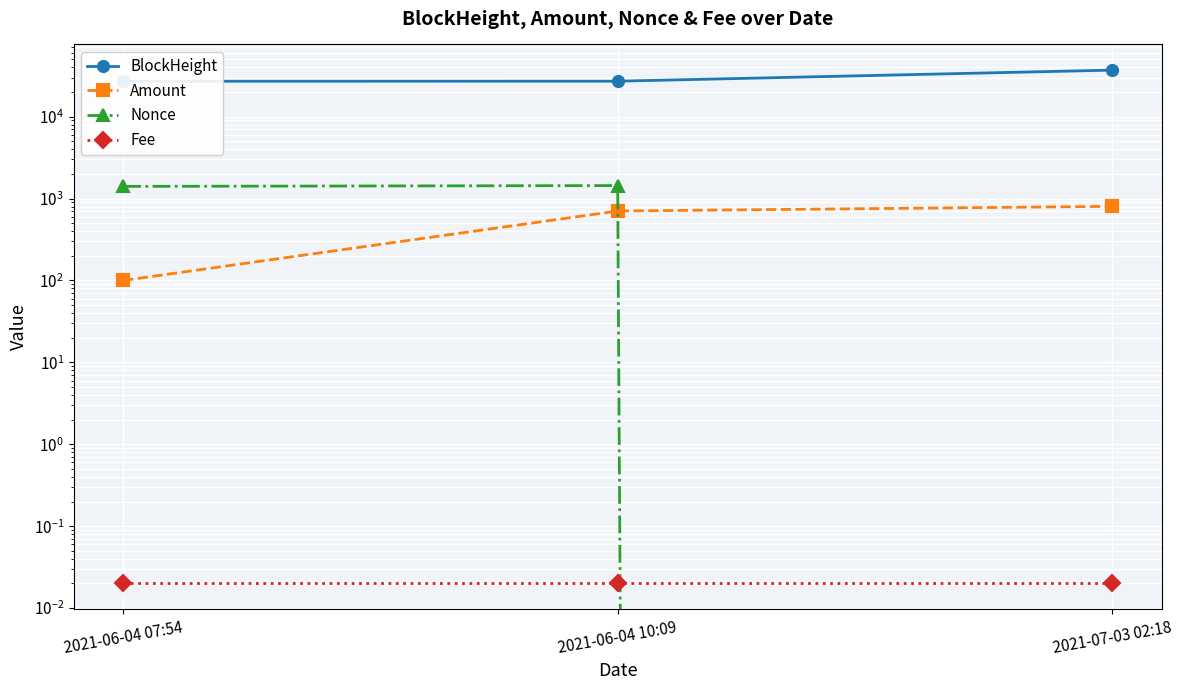

List the labels in order of Amount value, largest first.

2021-07-03 02:18, 2021-06-04 10:09, 2021-06-04 07:54